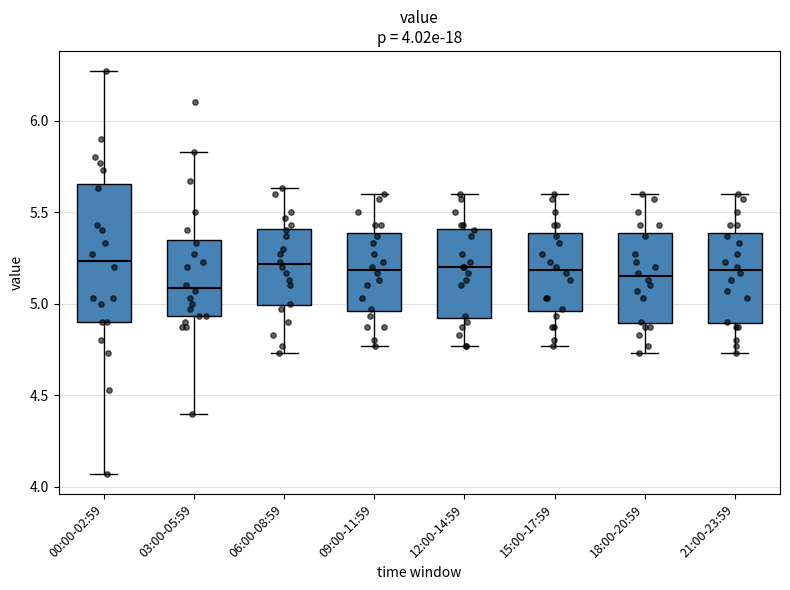

Which box is the tallest, from its lower edge to its upper edge?

00:00-02:59